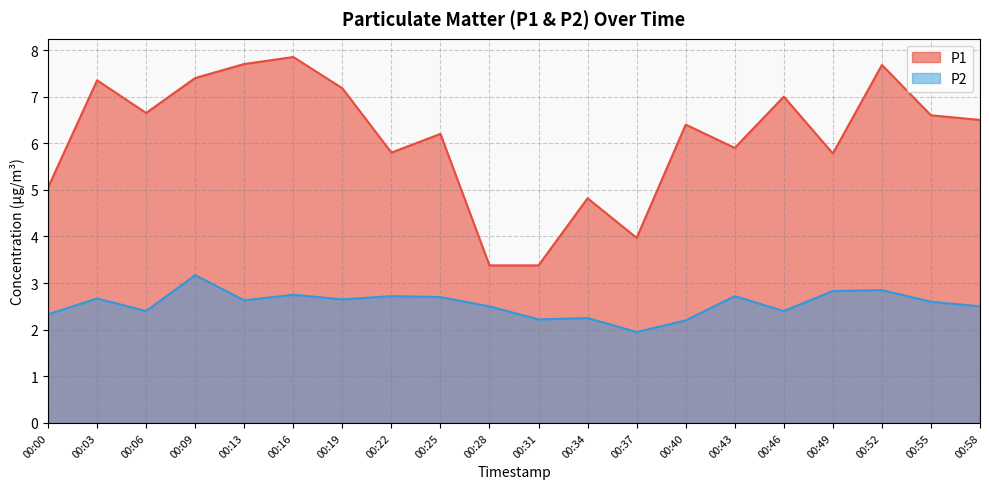

List the series in order of their peak value, lowest first.

P2, P1